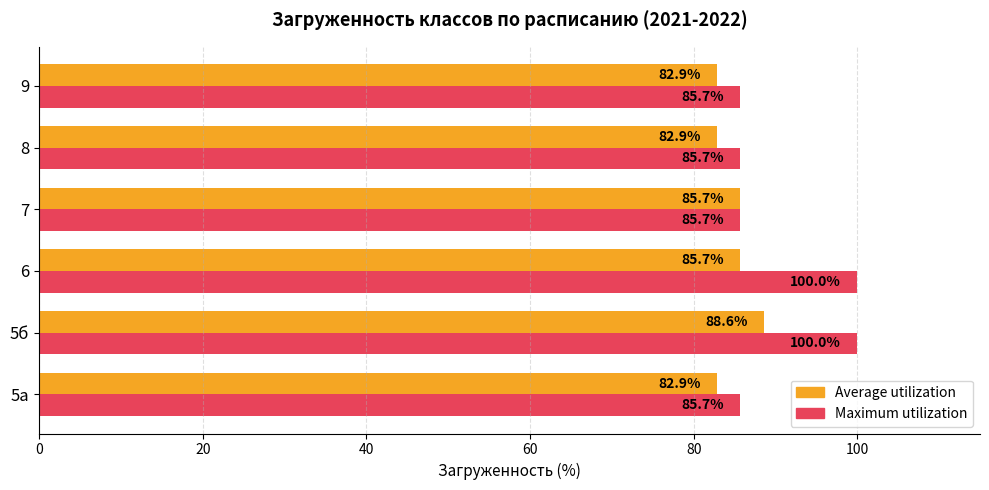

The Average utilization series shows 82.9 at 5а. True or false?

True